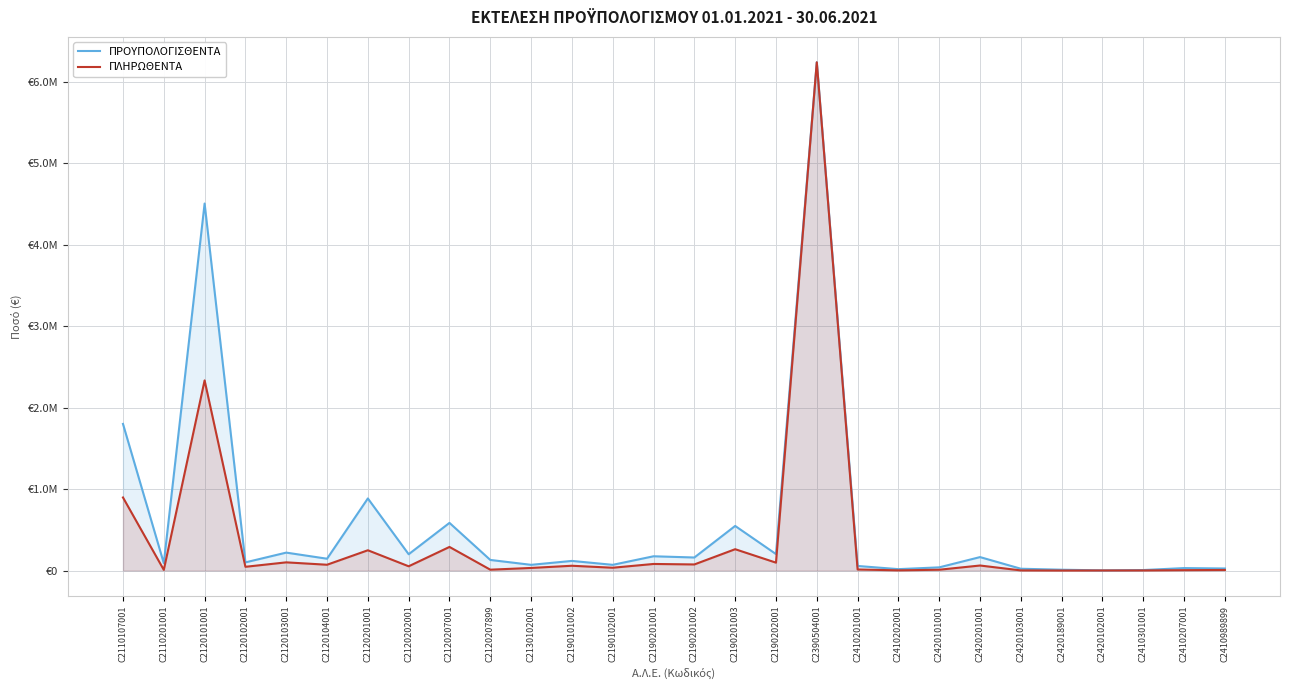

Is it true that ΠΡΟΥΠΟΛΟΓΙΣΘΕΝΤΑ equals 15988.5 at C2410207001?

False